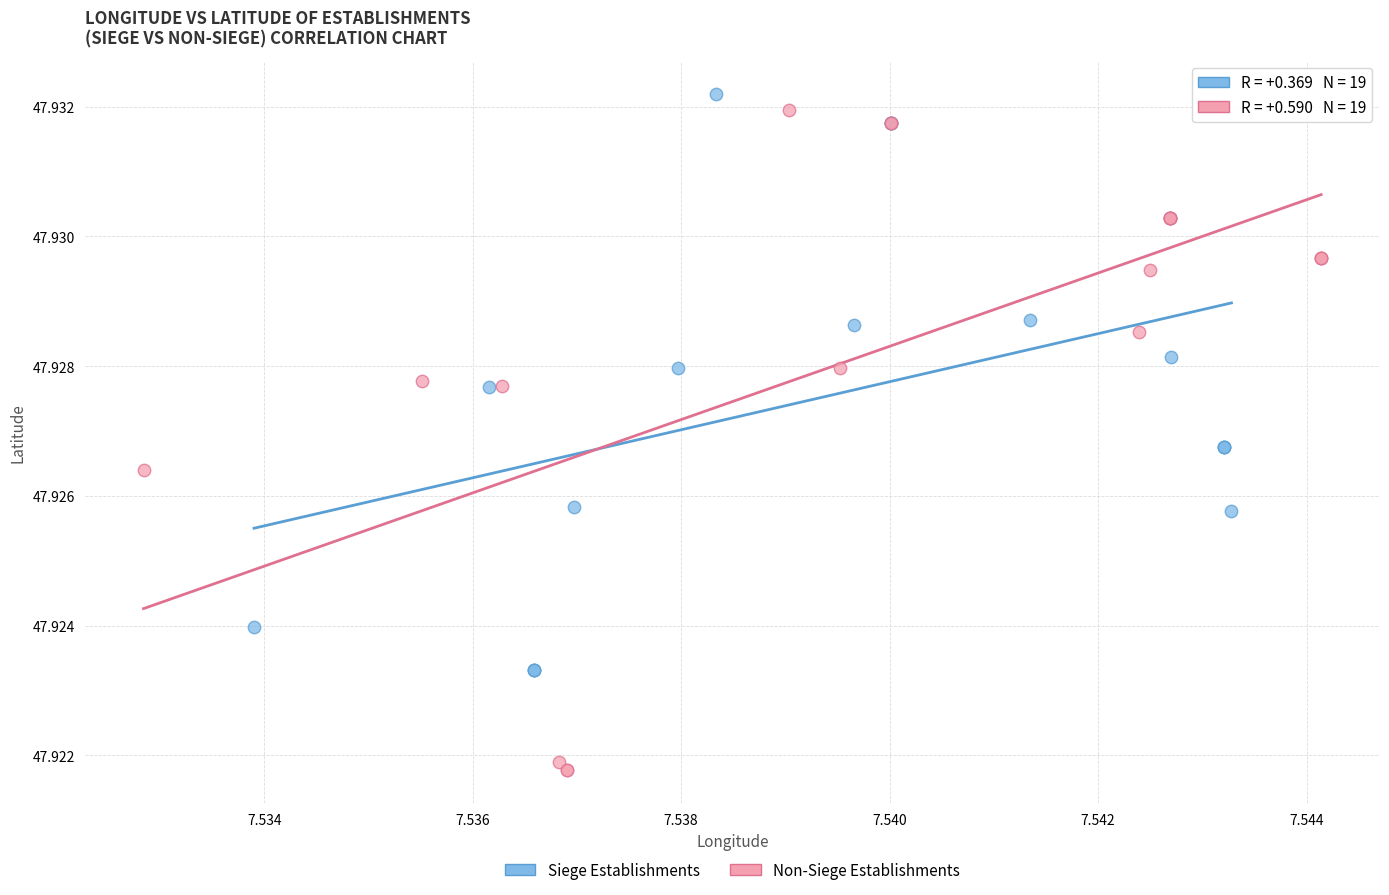

Which series has the largest Y range (max minus min)?

Non-Siege Establishments